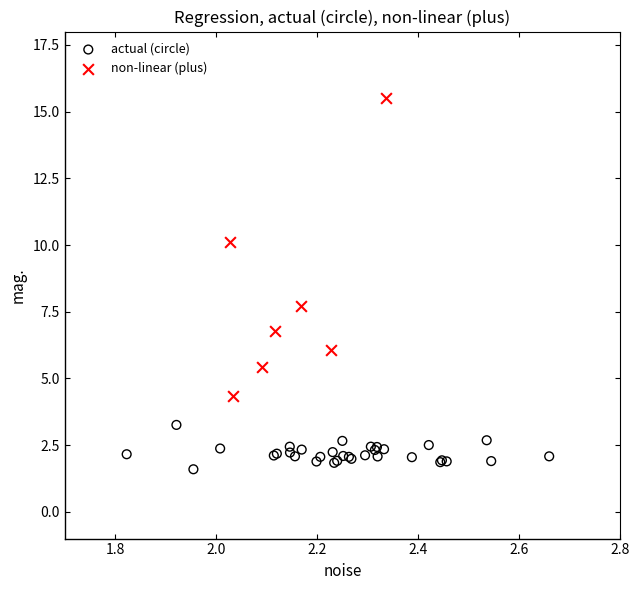

Which series has the largest Y range (max minus min)?

non-linear (plus)